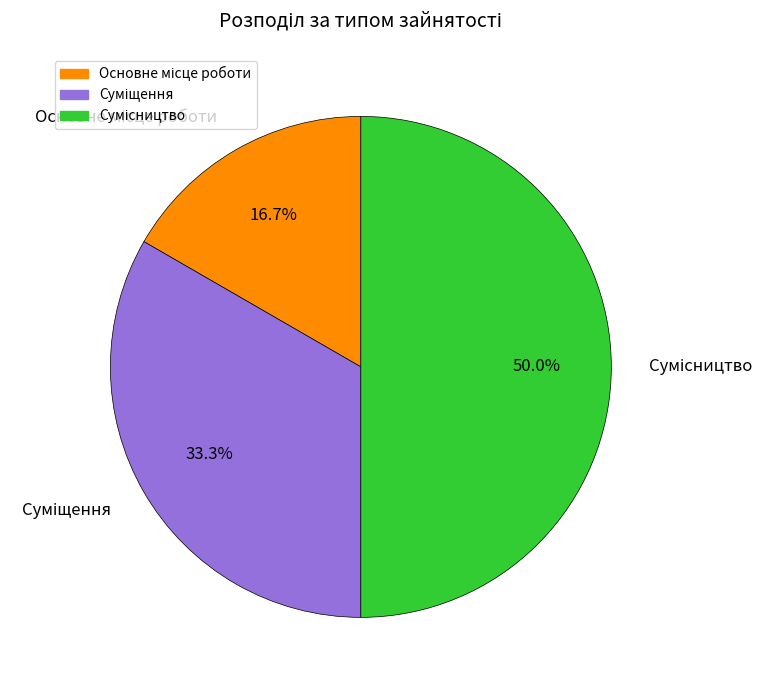

Count the number of slices in the pie.

3